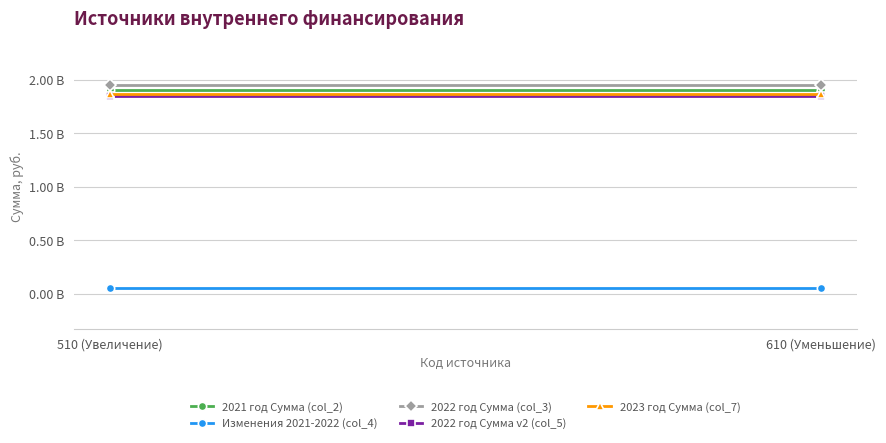

Is this an area chart (filled region under the line)?

No